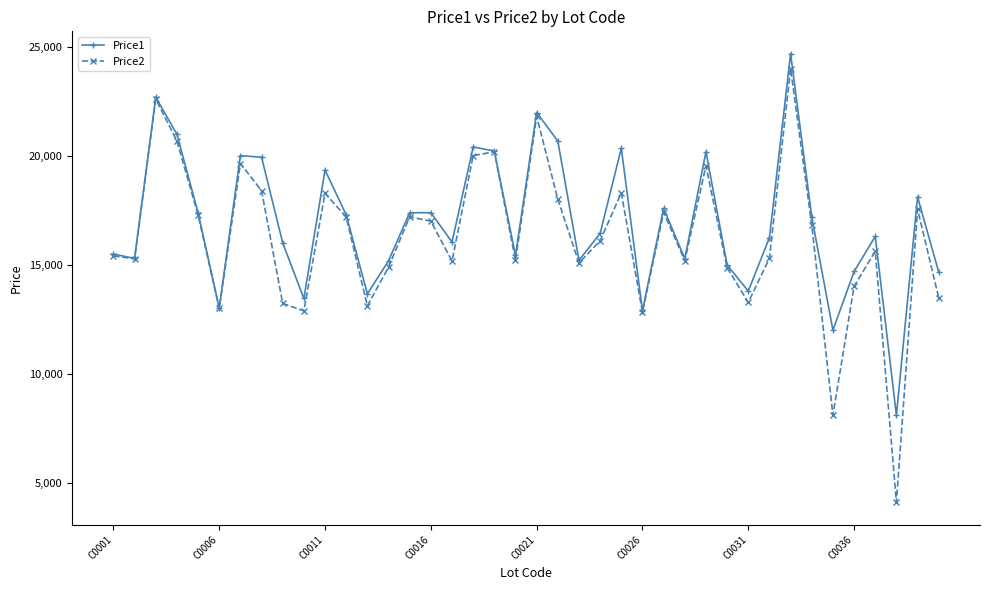

What is the difference between the maximum and second lowest values in the Price1 series?

12698